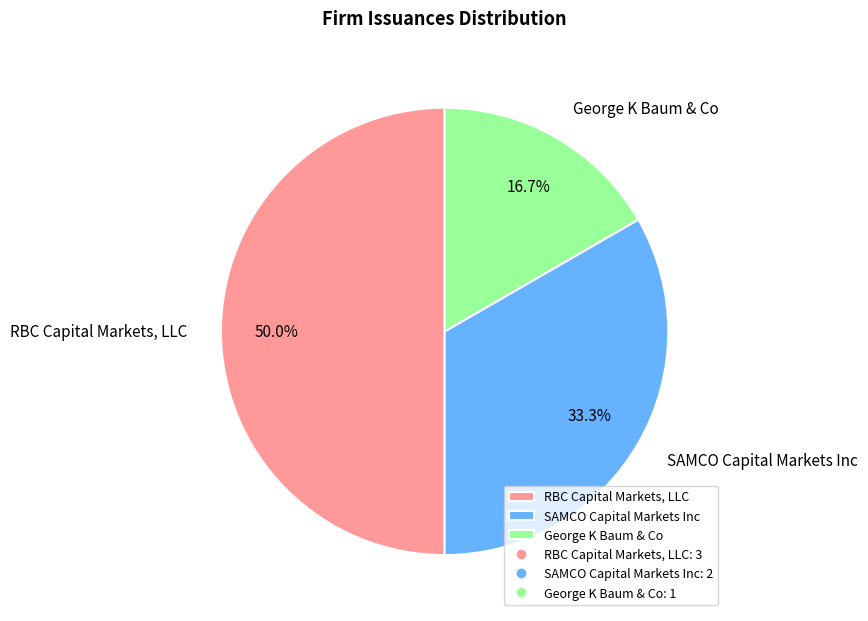

Combined, what portion of the pie is George K Baum & Co and SAMCO Capital Markets Inc?

50.0%